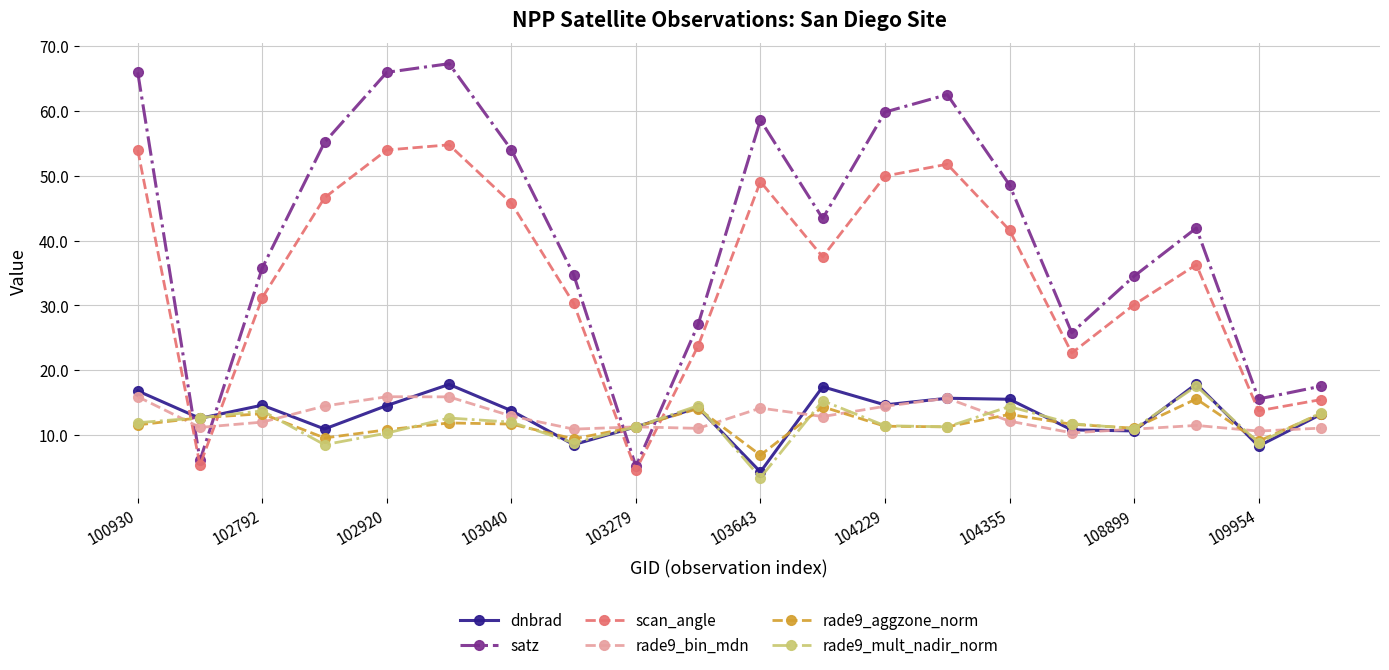

Which series has the largest range (max minus min)?

satz